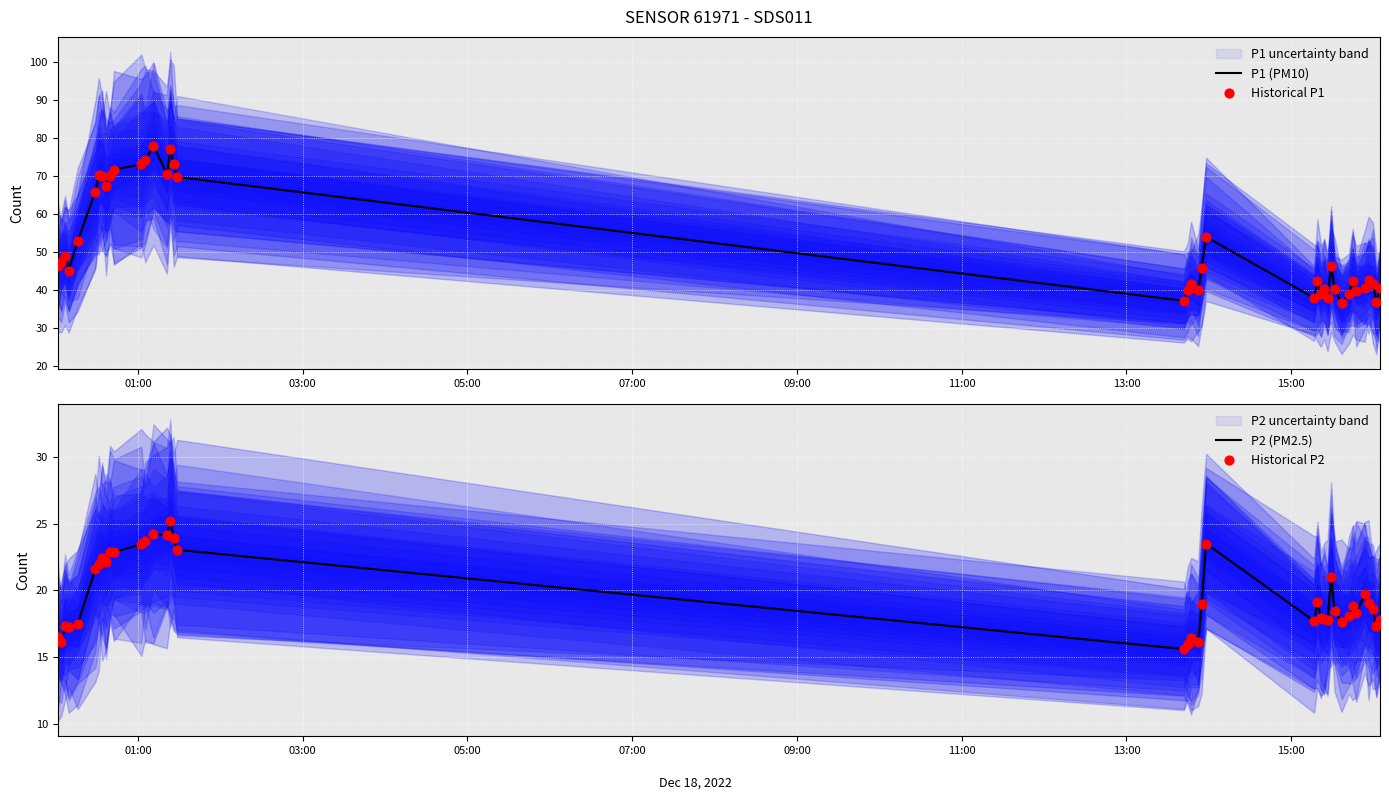

Which series reaches the minimum Y coordinate?

P2 (PM2.5)